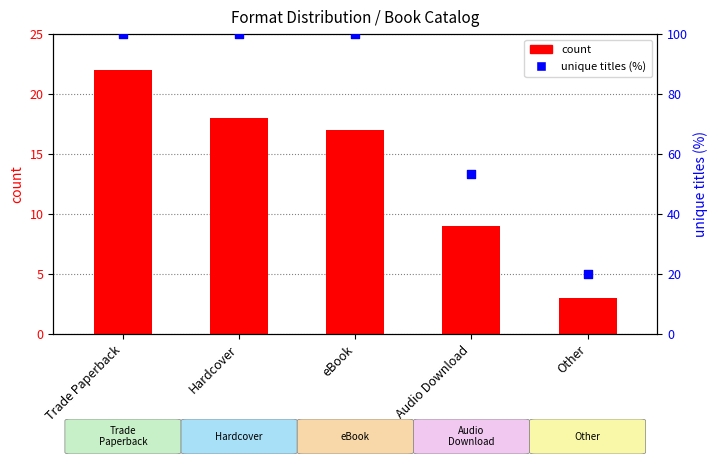

What is the total value across all series at eBook?

117.0